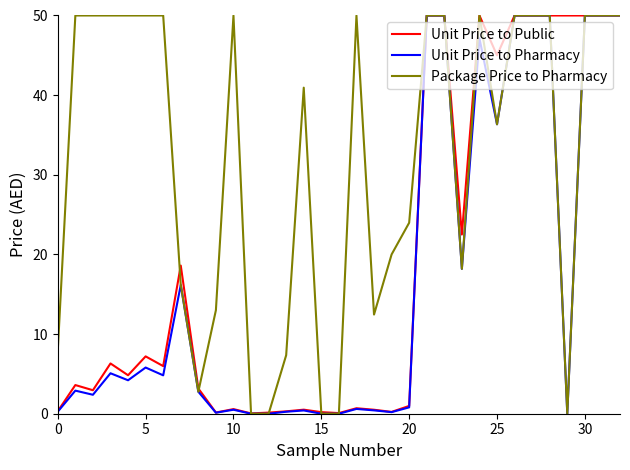

What is the greatest value displayed?

50.0